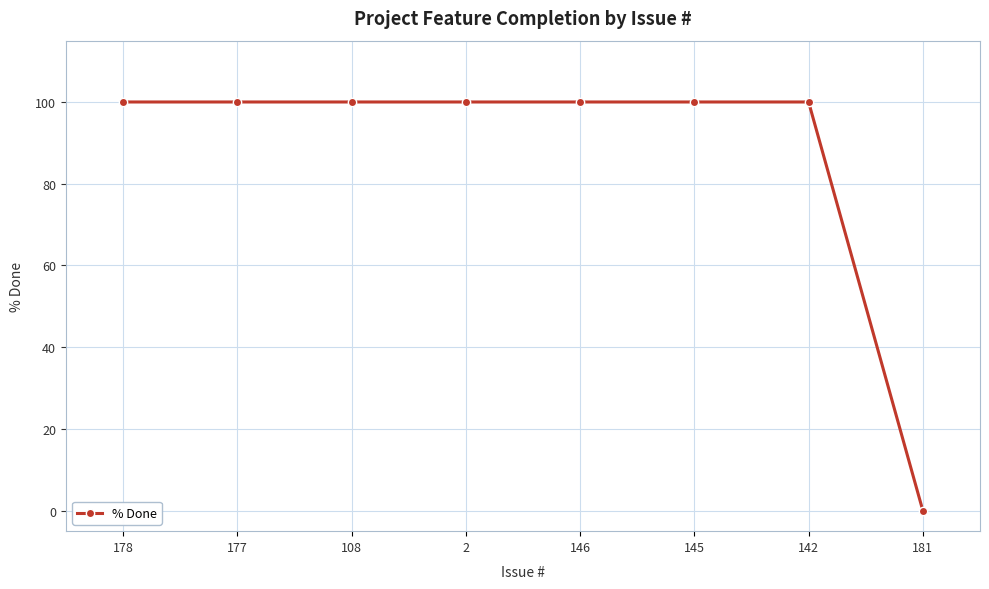

Reading left to right, what are all the values shown in this chart?

178=100	177=100	108=100	2=100	146=100	145=100	142=100	181=0